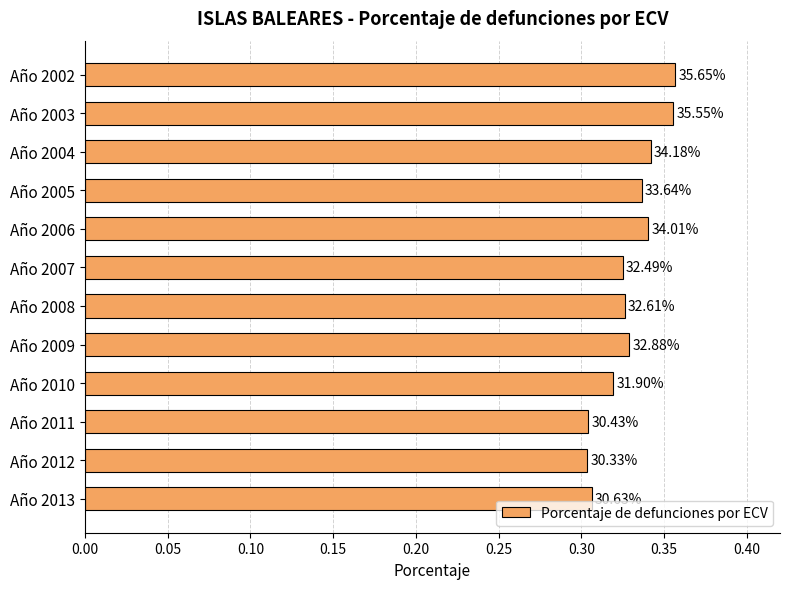

What is the minimum value shown in the chart?

0.3